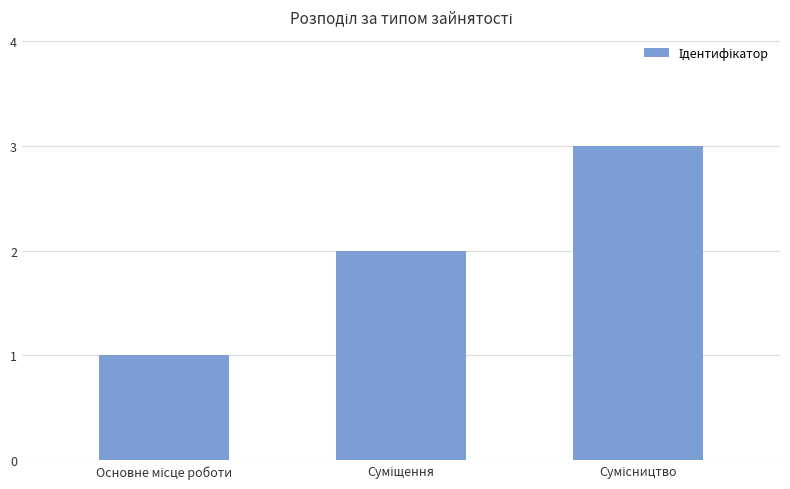

How many values are below 2?

1